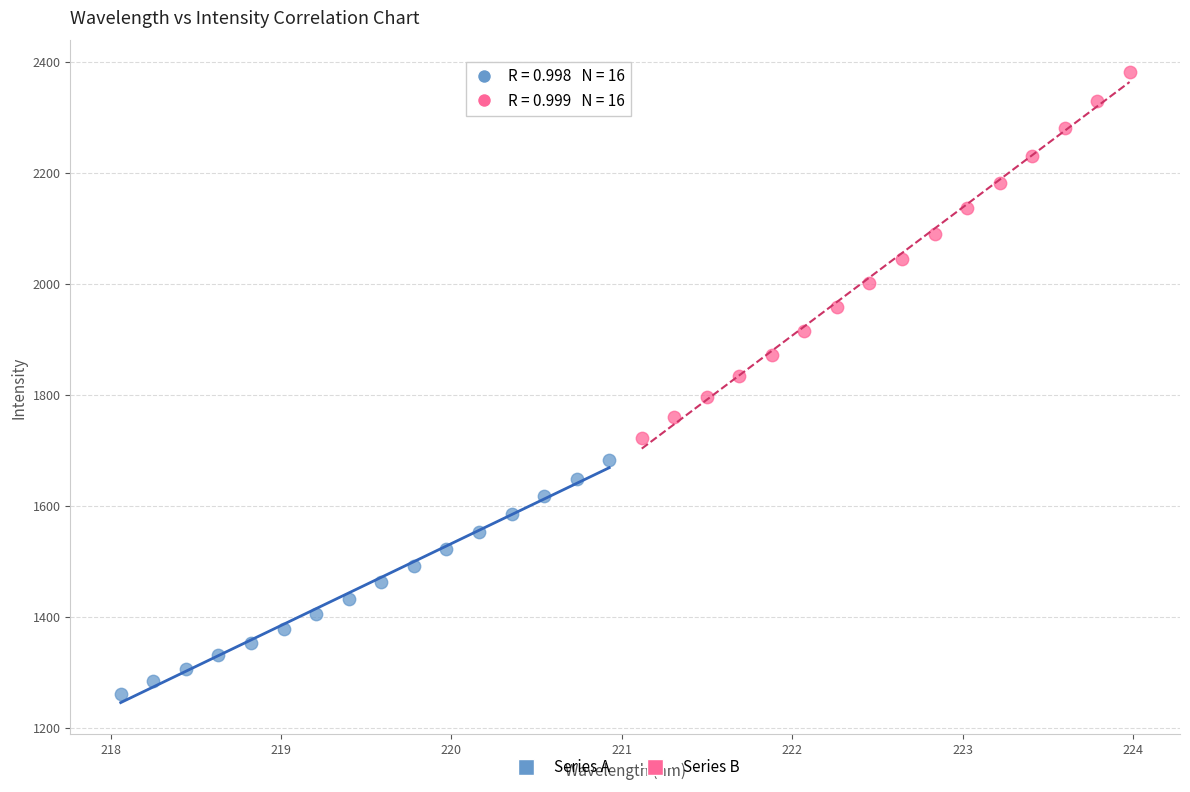

Which series contains the lowest Y value?

Series A